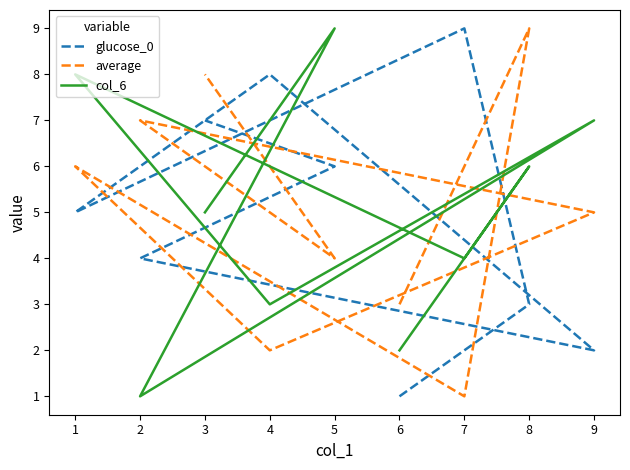

Does the chart display data point markers on the line(s)?

No